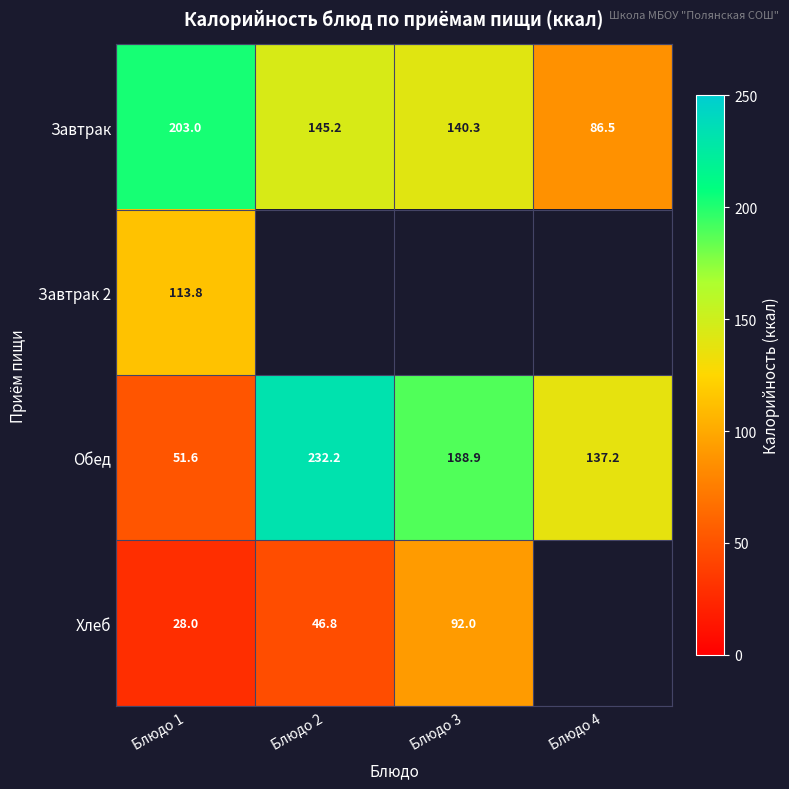

Which category has the highest value in the Завтрак series?

Блюдо 1